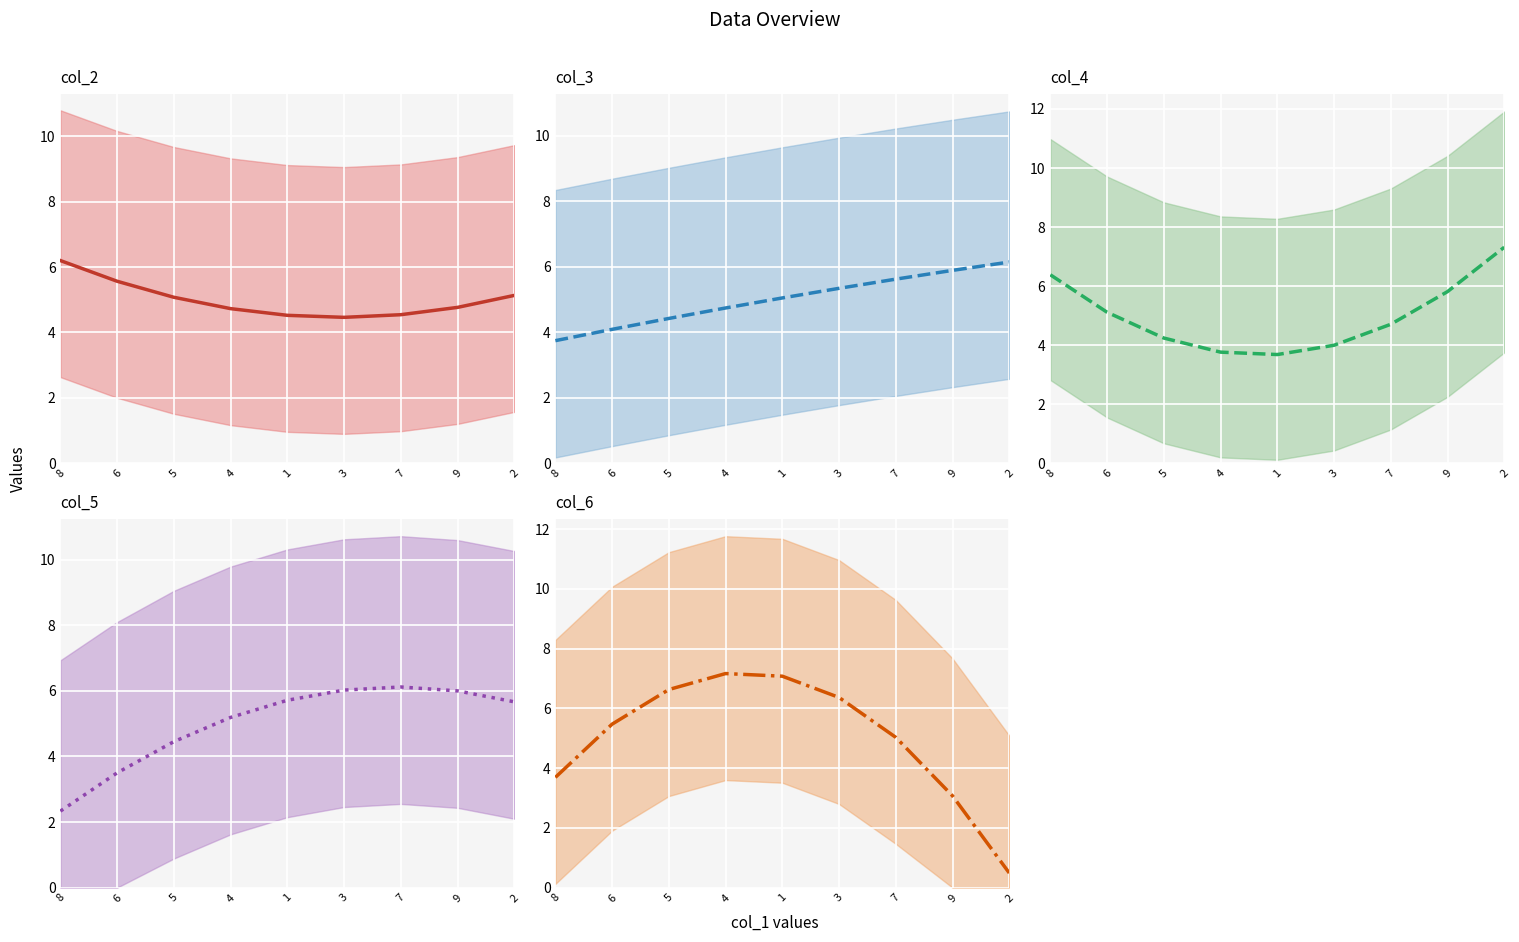

What position from the right is 1?

5